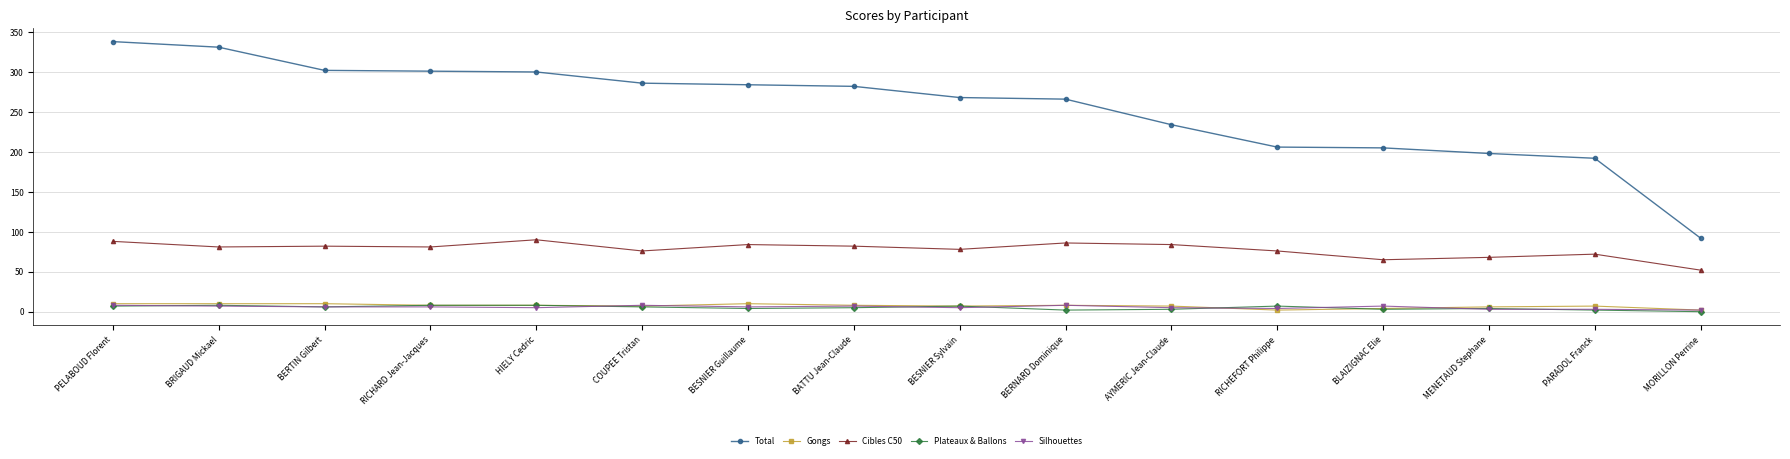

True or false: Cibles C50 and Silhouettes cross at least once.

False